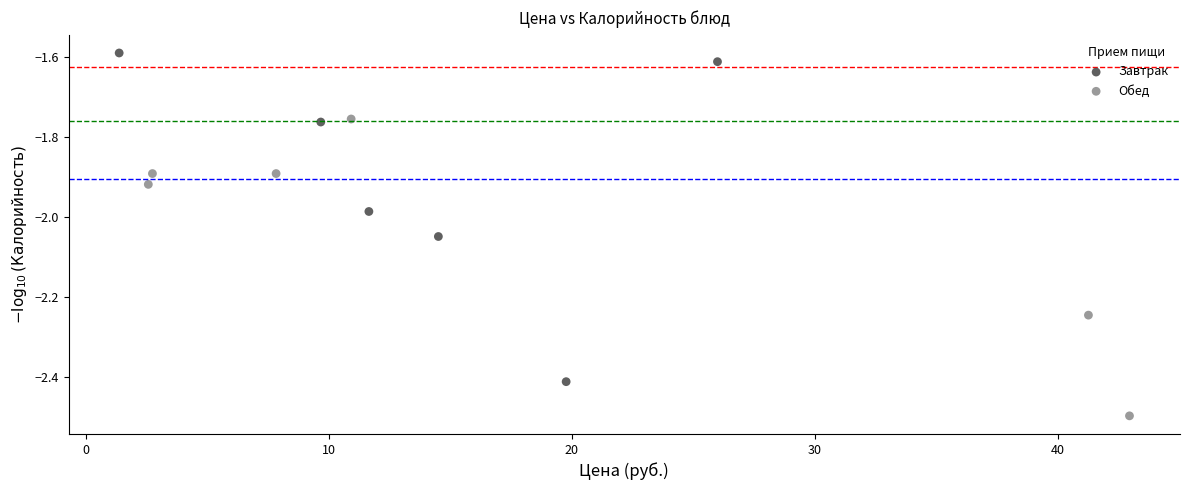

What are all the series names shown in the legend?

Завтрак, Обед